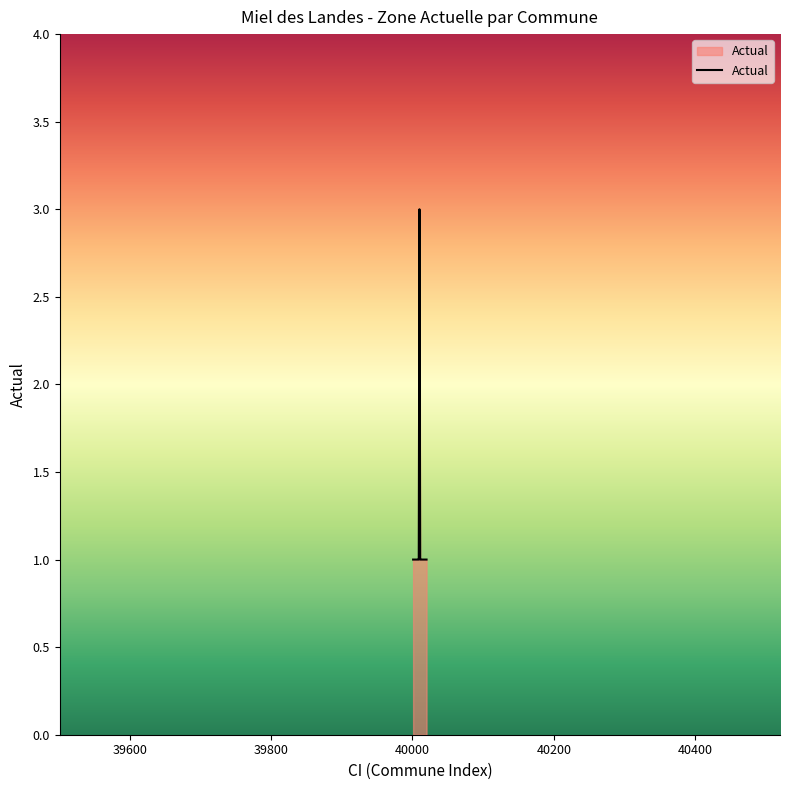

What is the maximum value shown in the chart?

3